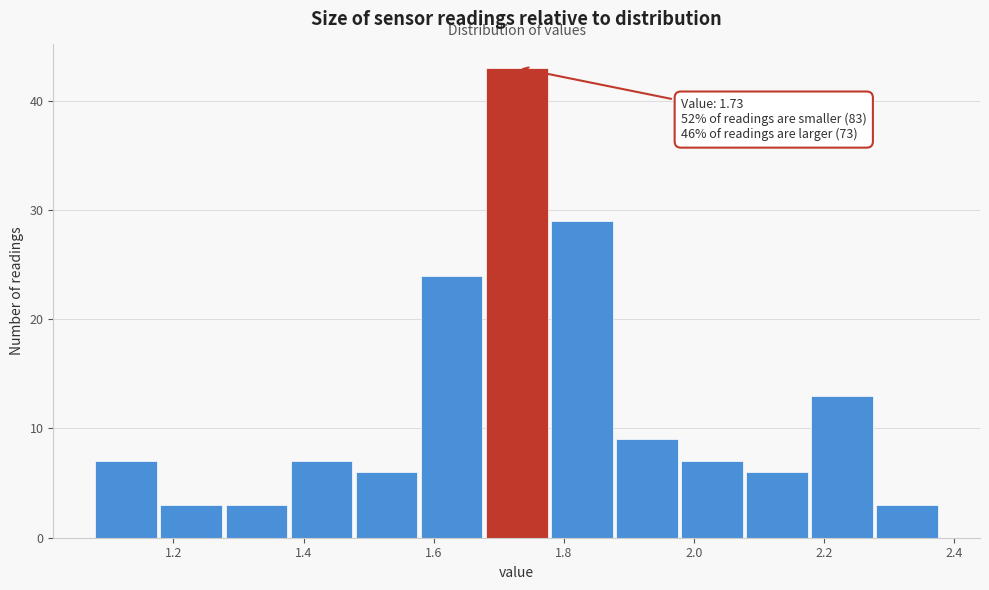

Over which range of the x-axis is the bar tallest?

1.68 to 1.78